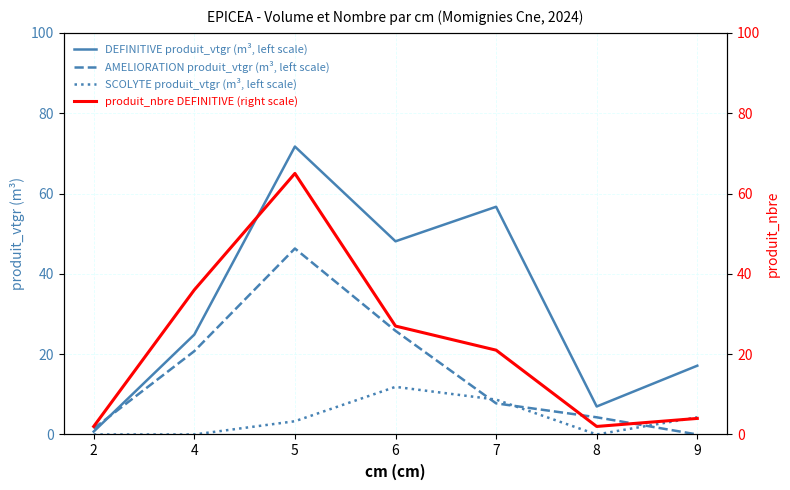

At how many categories does at least one series exceed 38?

3